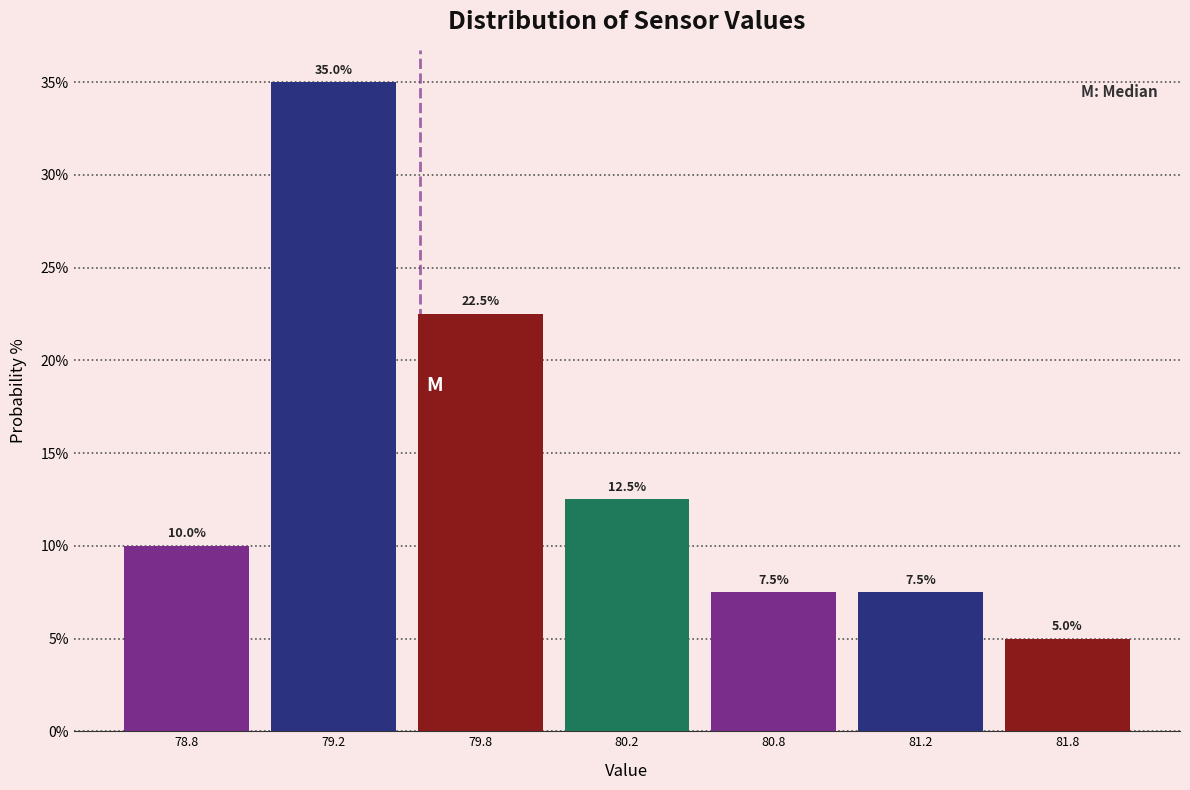

Reading left to right, list all the values displayed in this chart.

78.8=10.0	79.2=35.0	79.8=22.5	80.2=12.5	80.8=7.5	81.2=7.5	81.8=5.0